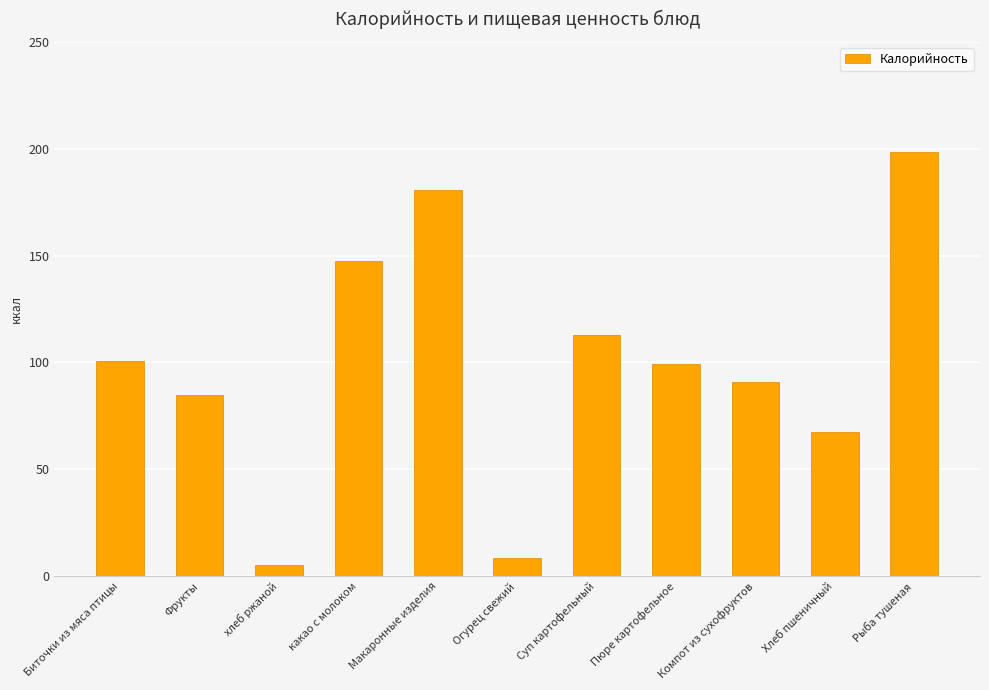

What is the smallest value displayed?

5.2